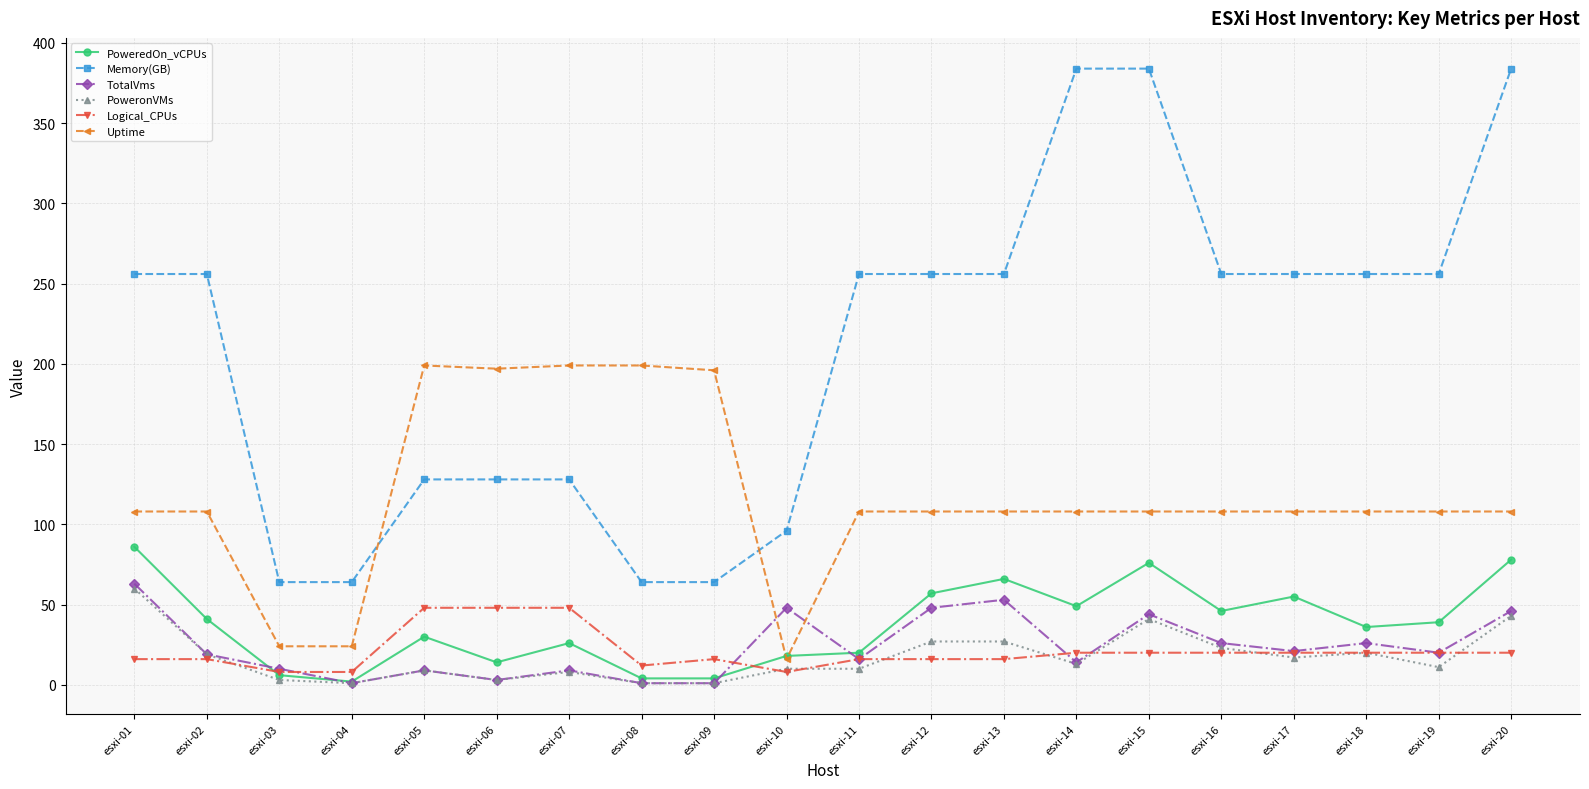

What is the total value across all series at esxi-19?

454